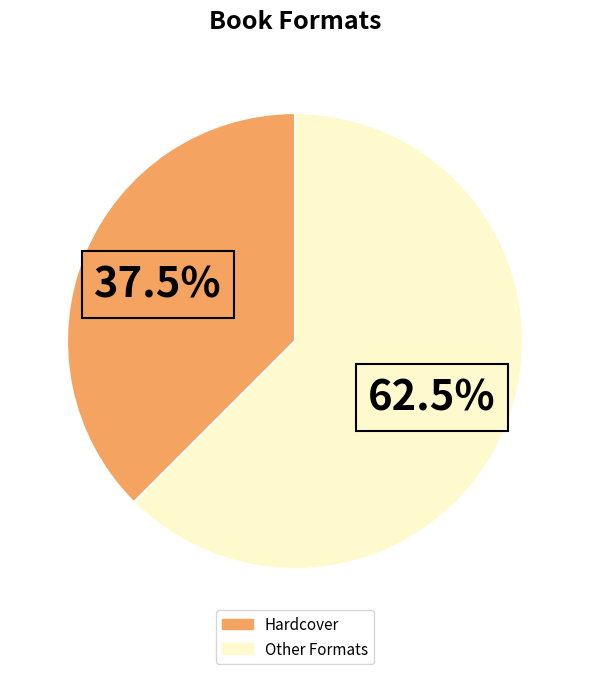

Does any single category account for the majority?

Yes